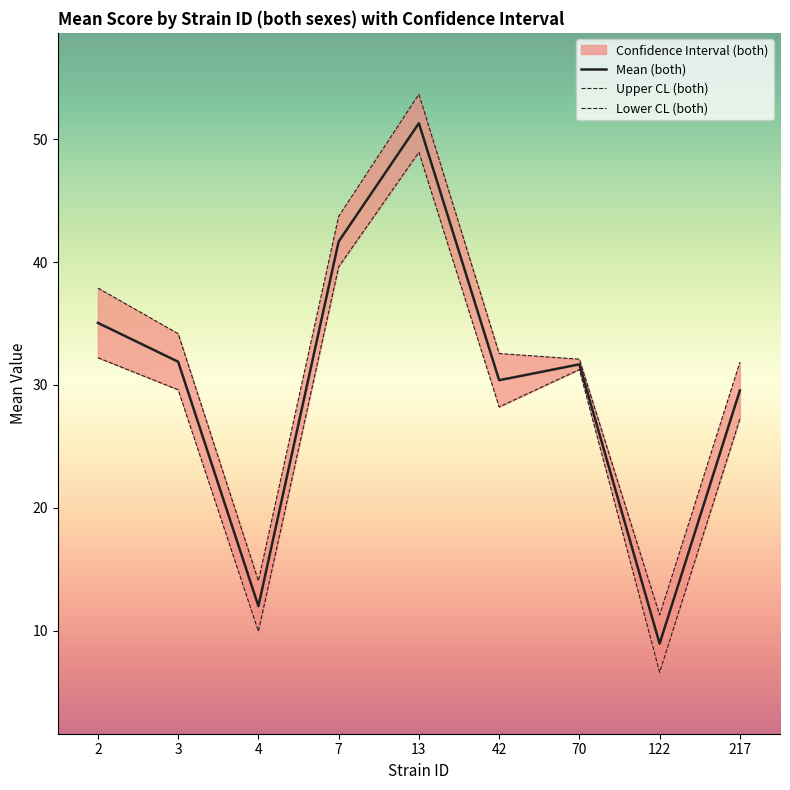

Where does the Lower CL (both) series first go above 29?

2